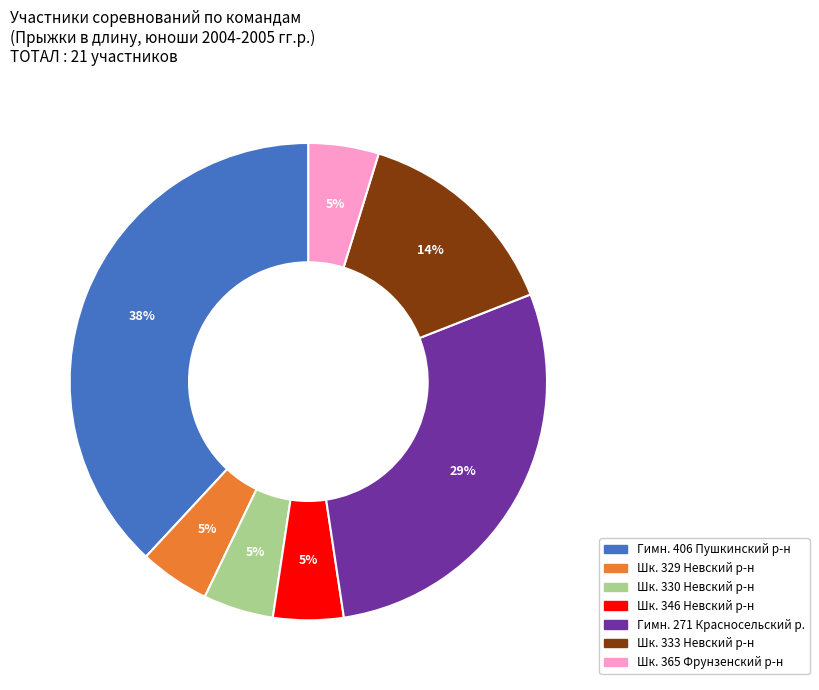

Does any single category account for the majority?

No